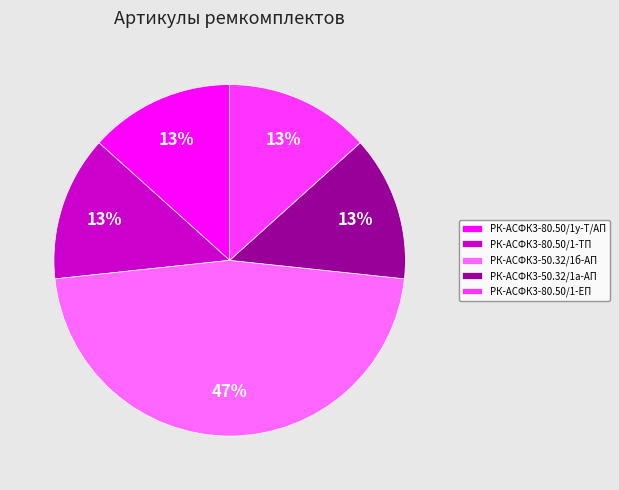

How many segments does this pie chart have?

5